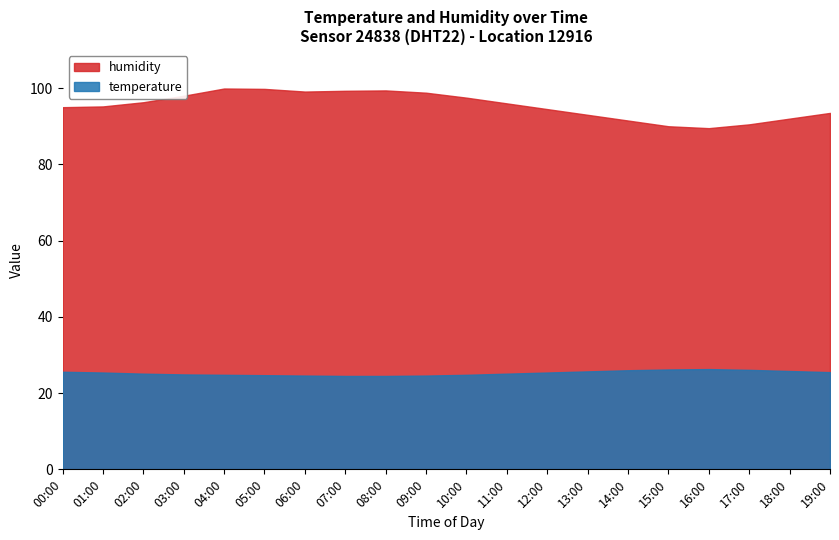

At which label does temperature reach its minimum?

07:00